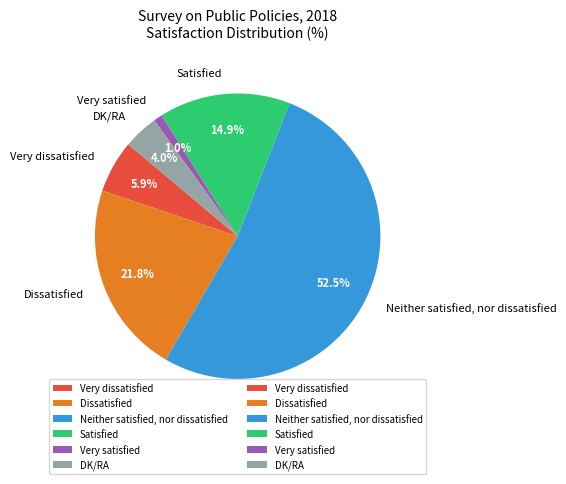

Is the sum of Satisfied and DK/RA greater than half?

No